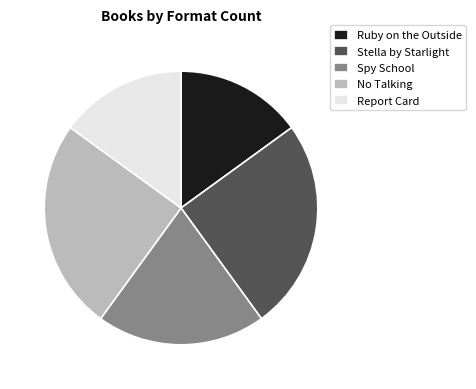

Between Spy School and Ruby on the Outside, which is larger?

Spy School